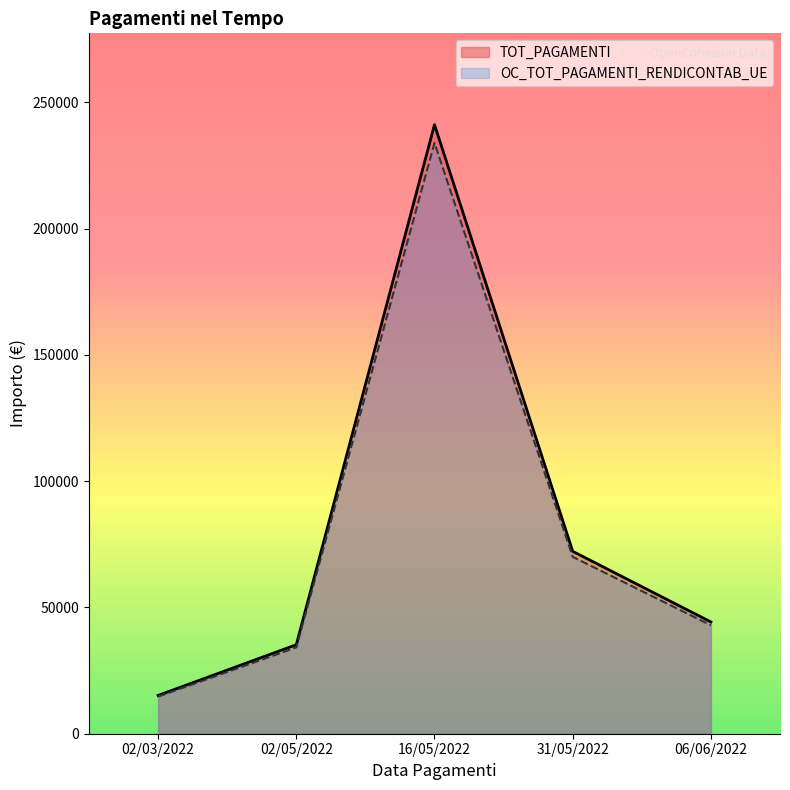

Is it true that TOT_PAGAMENTI equals 125315.1 at 31/05/2022?

False